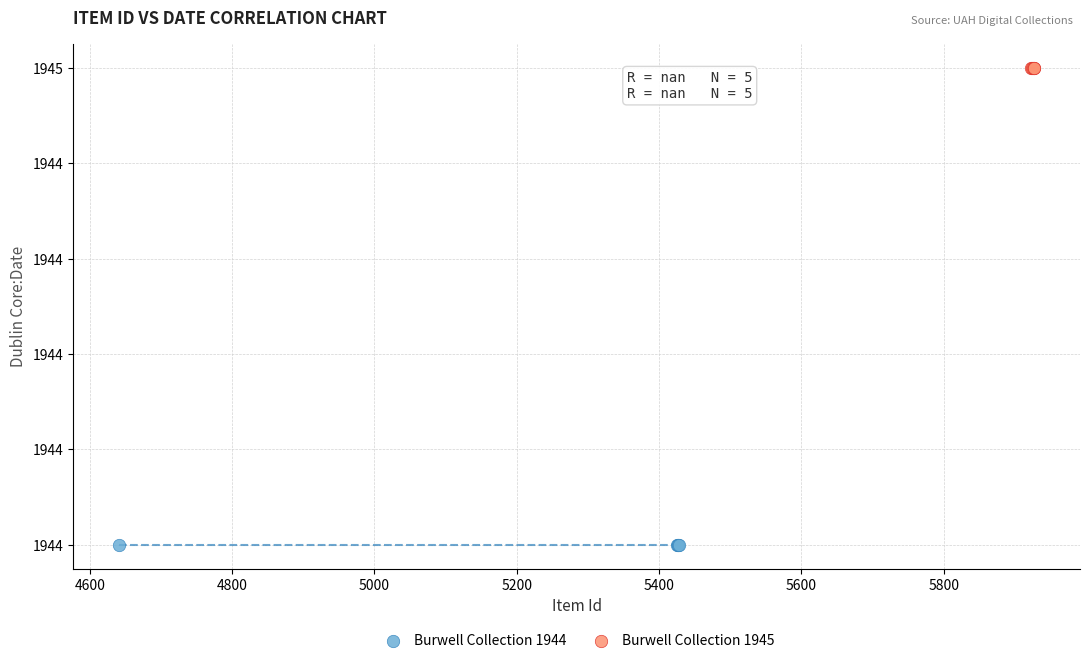

What are all the series names shown in the legend?

Burwell Collection 1944, Burwell Collection 1945